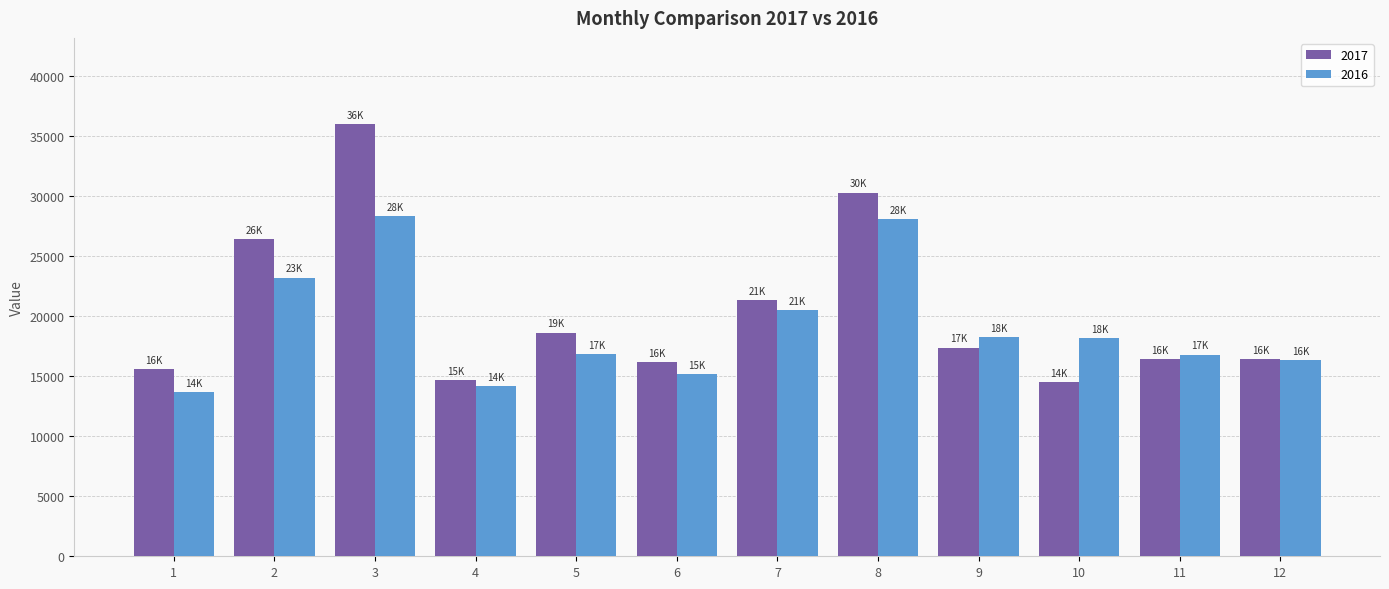

Which category has the lowest value across all series?

1